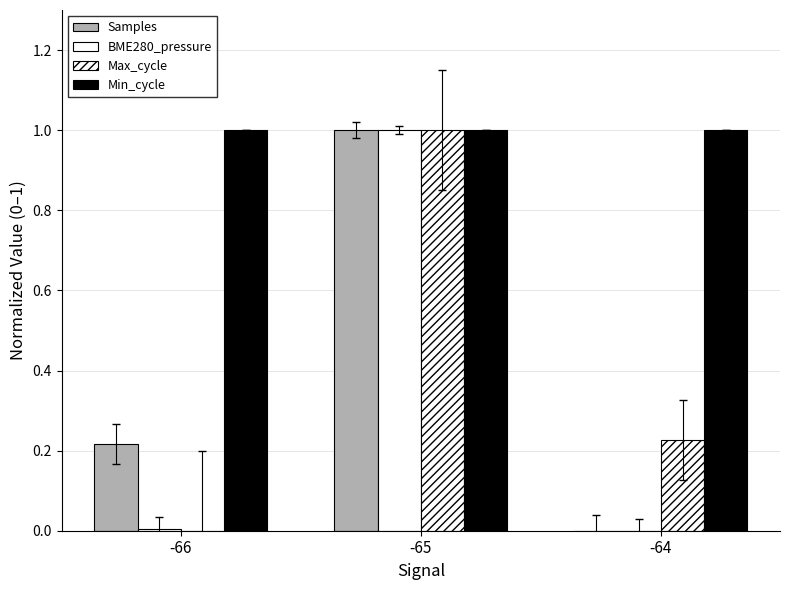

List the labels in order of Samples value, largest first.

-65, -66, -64